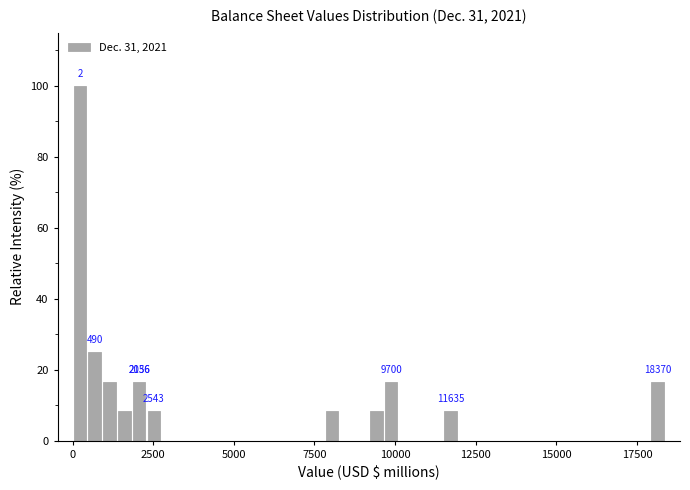

Around what value on the x-axis is the tallest bar? Give the approximate position of its centre, as read against the axis.

0